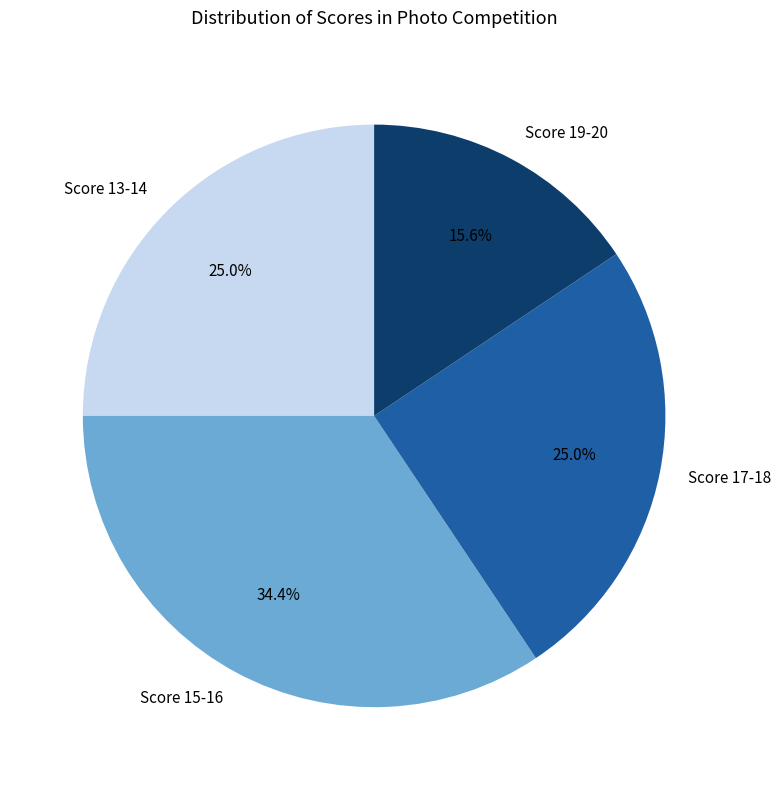

Does Score 15-16 account for over 50% of the chart?

No